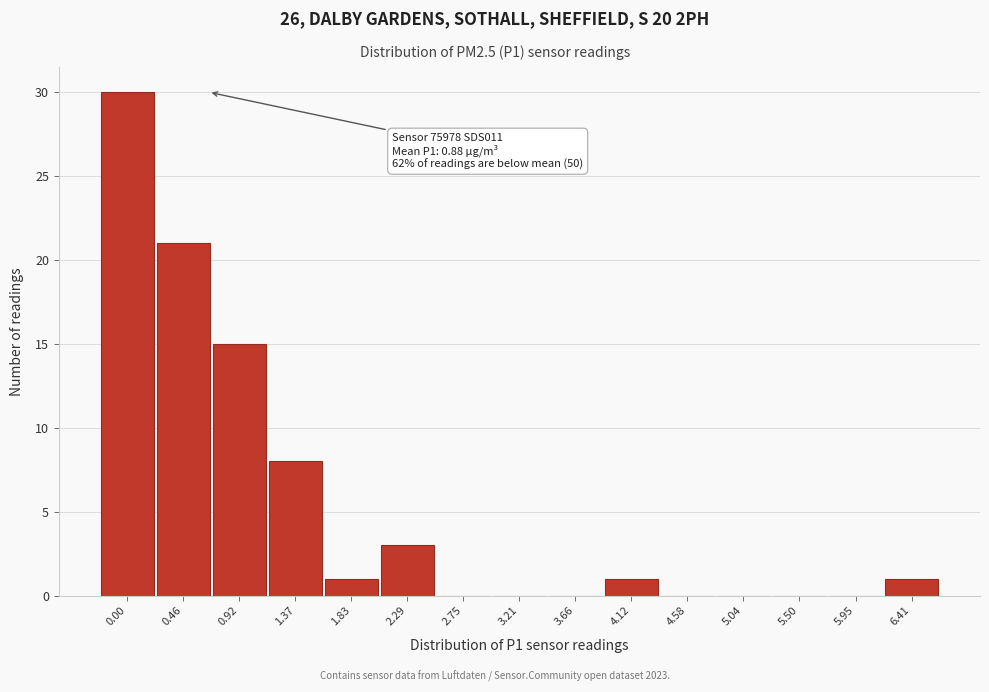

Reading left to right, what are all the values shown in this chart?

0.00=30	0.46=21	0.92=15	1.37=8	1.83=1	2.29=3	2.75=0	3.21=0	3.66=0	4.12=1	4.58=0	5.04=0	5.50=0	5.95=0	6.41=1